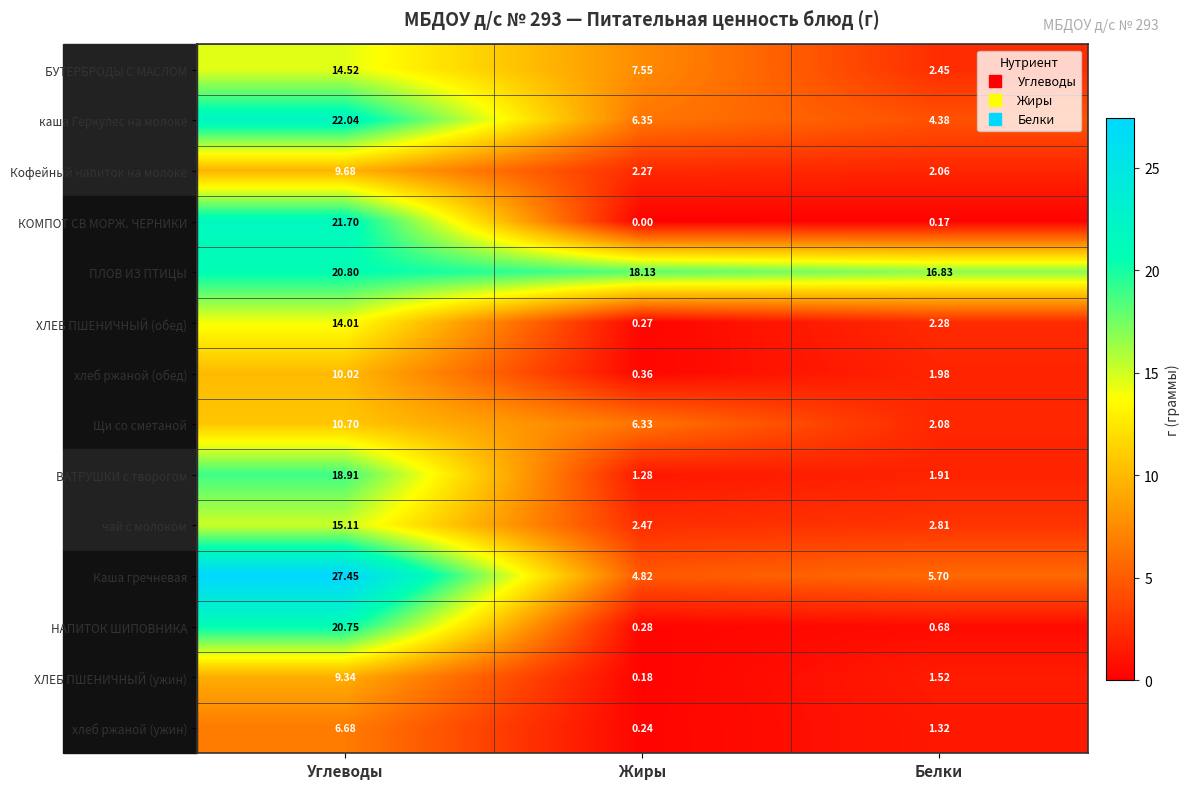

At which label does каша Геркулес на молоке reach its peak?

Углеводы